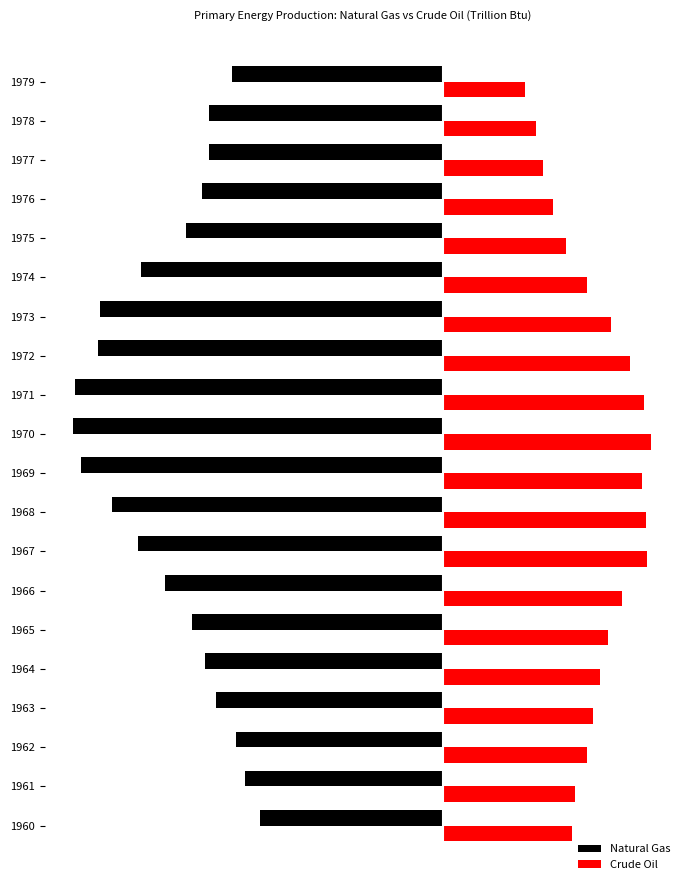

What is the average value of the Crude Oil series?

2489.0